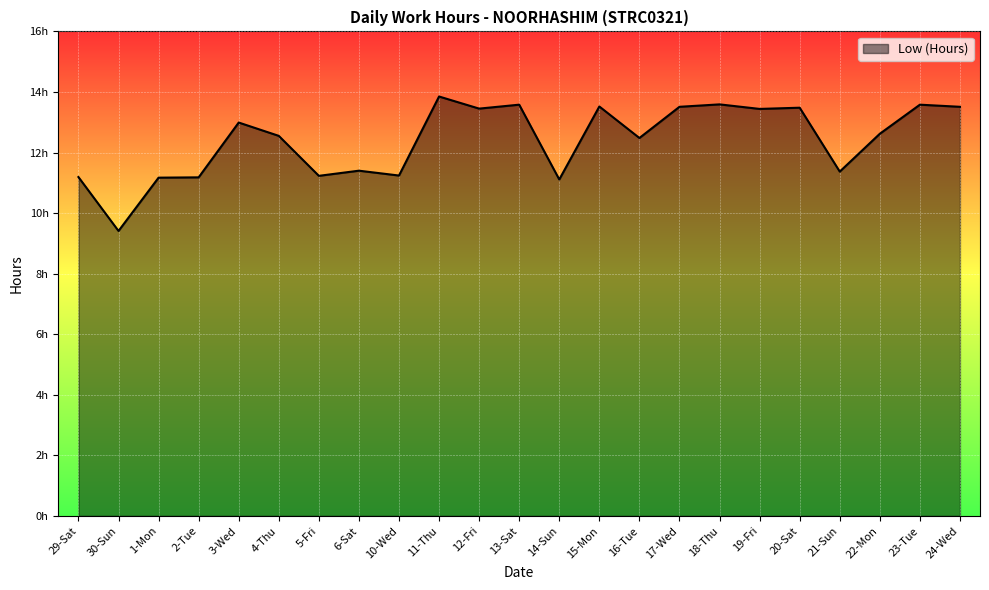

Is this an area chart (filled region under the line)?

Yes